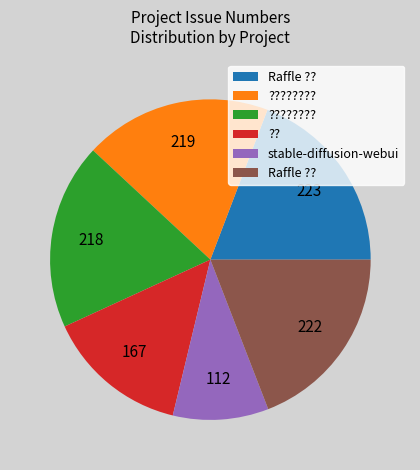

Count the number of slices in the pie.

6